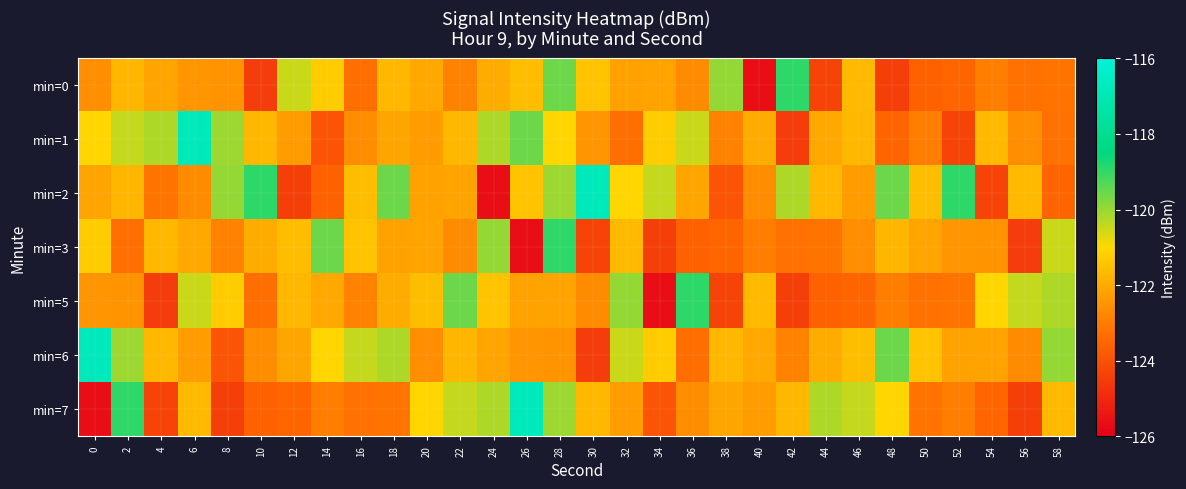

Which series has the largest total across all categories?

min=2